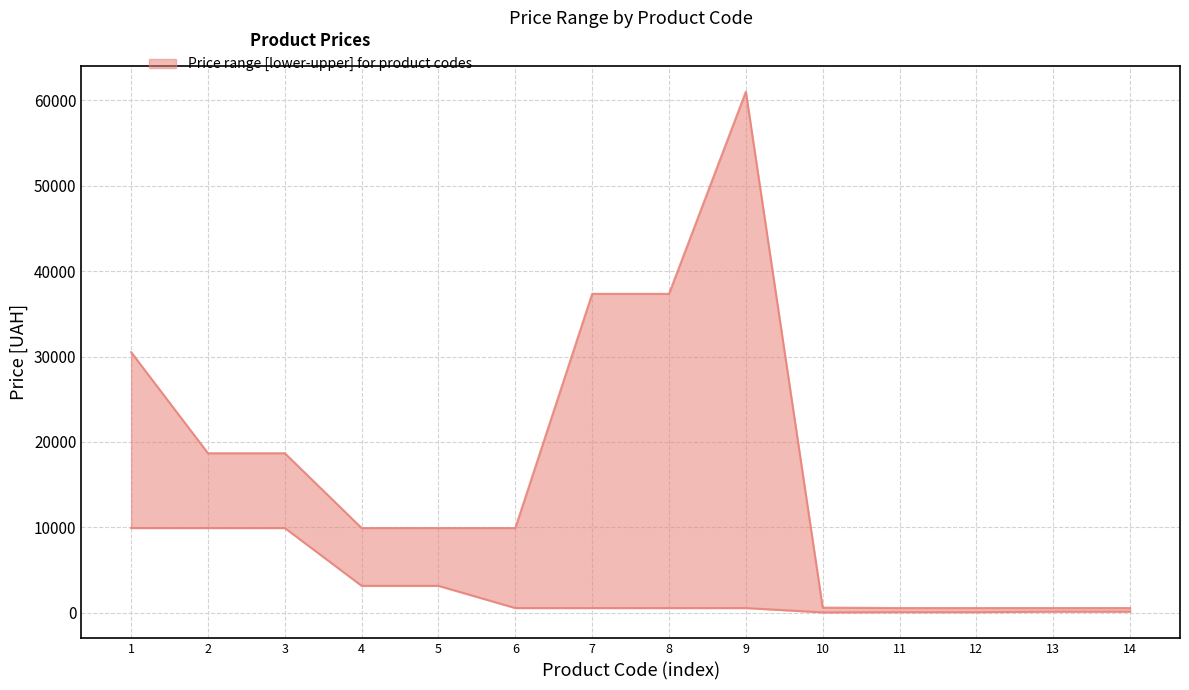

True or false: upper and lower cross at least once.

False